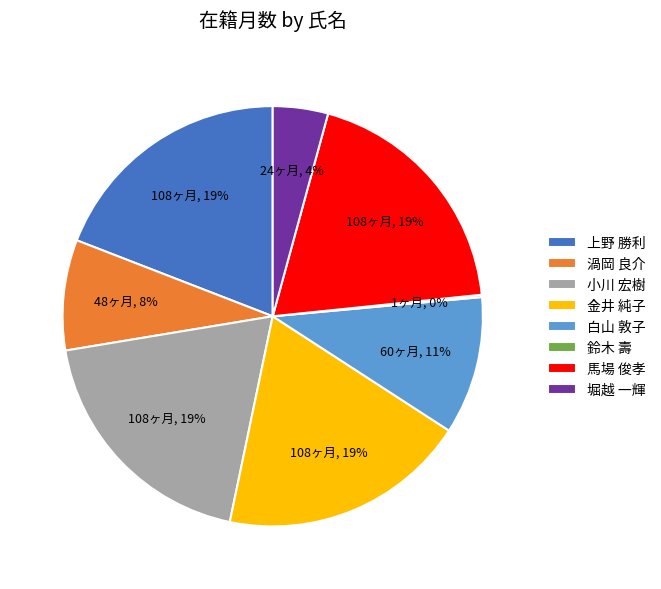

Does 小川 宏樹 account for over 50% of the chart?

No